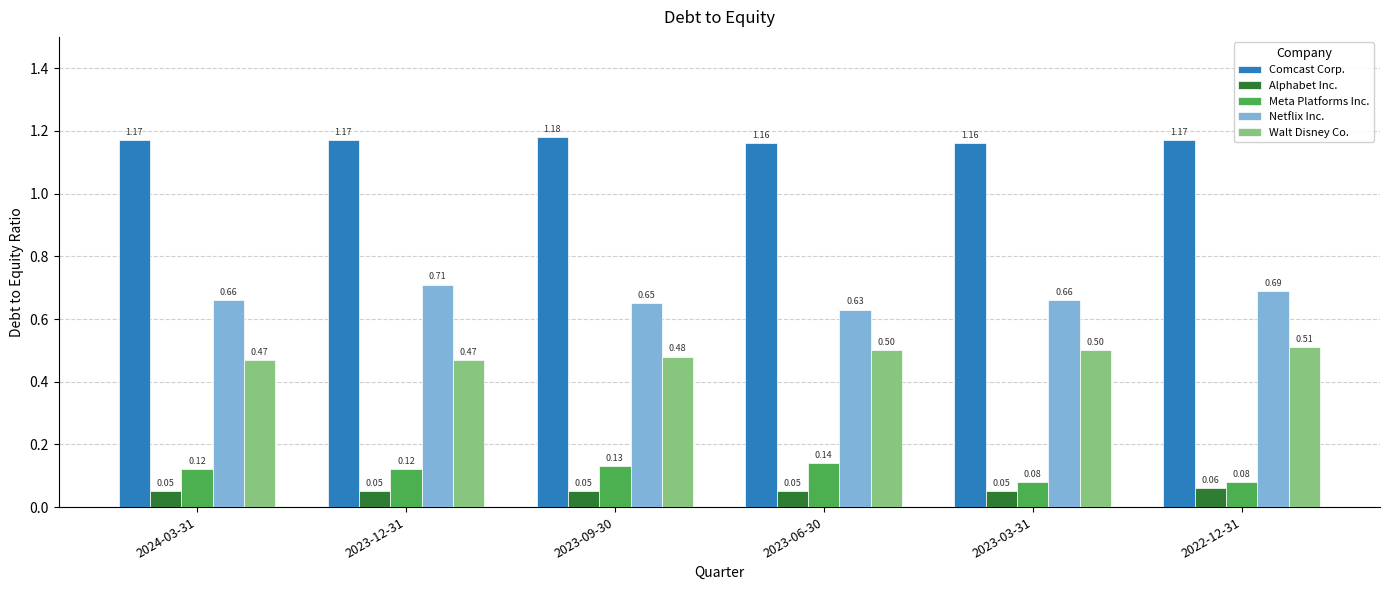

Is it true that Walt Disney Co. equals 0.7 at 2023-03-31?

False